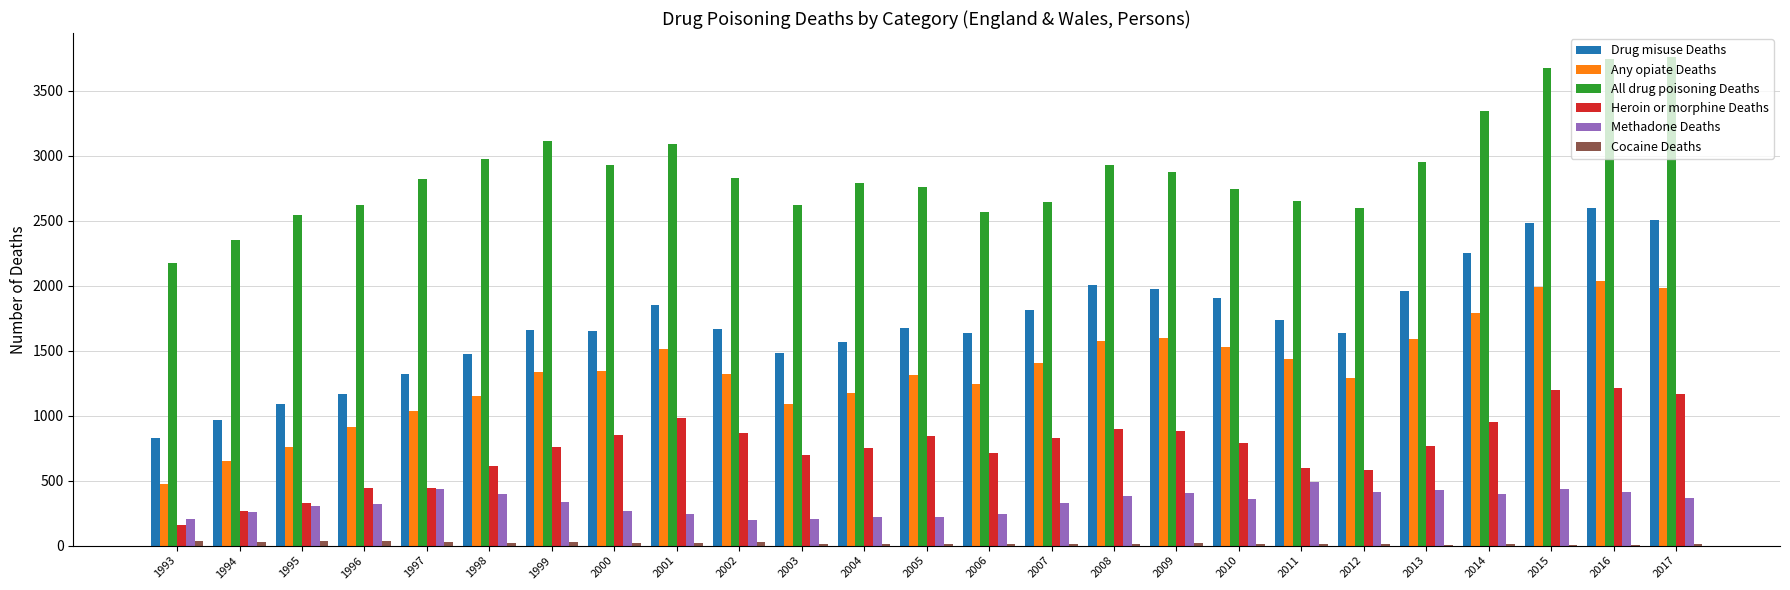

Does the chart contain stacked bars?

No